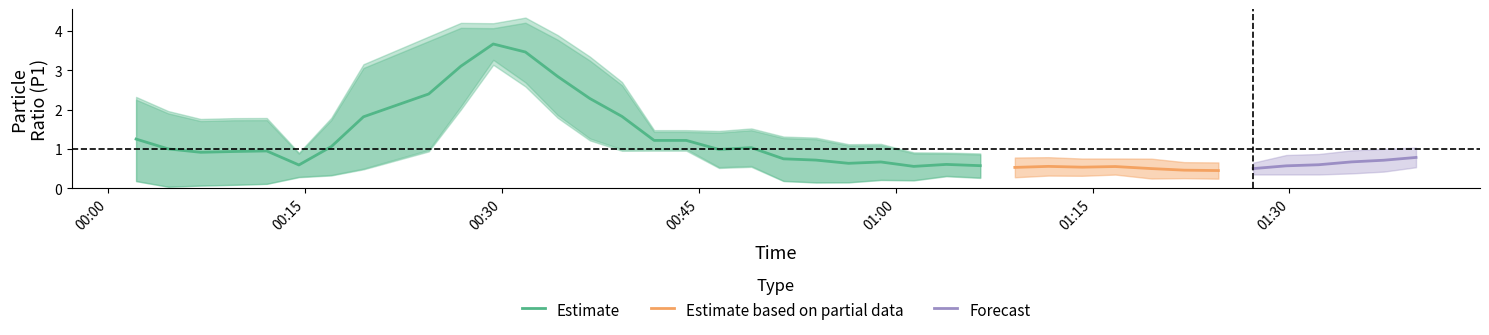

What is the lowest value of the Estimate series?

0.6